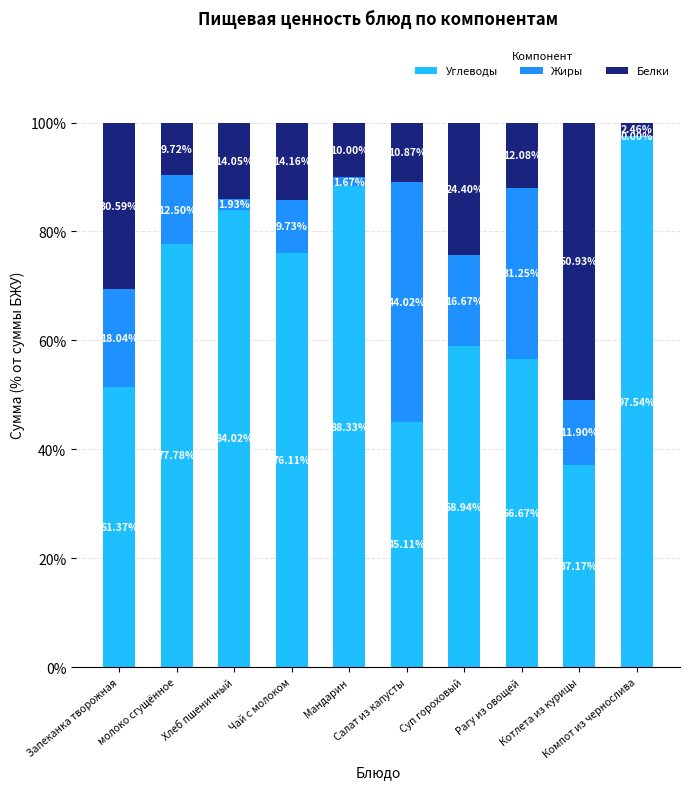

Are the bars horizontal?

No